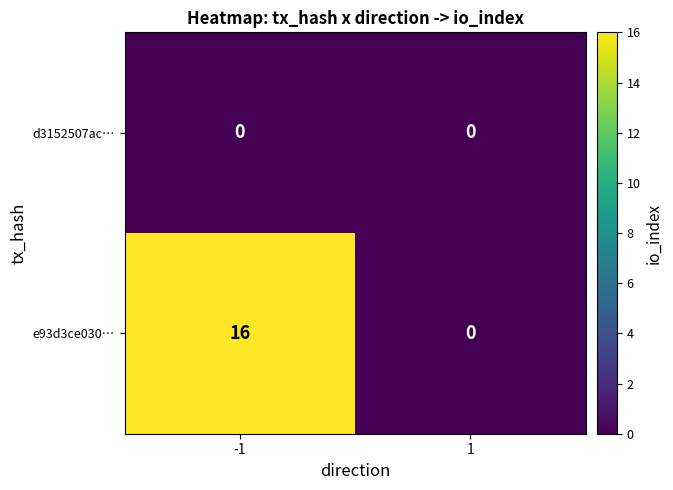

True or false: e93d3ce030… has a value of -5 at 1.

False